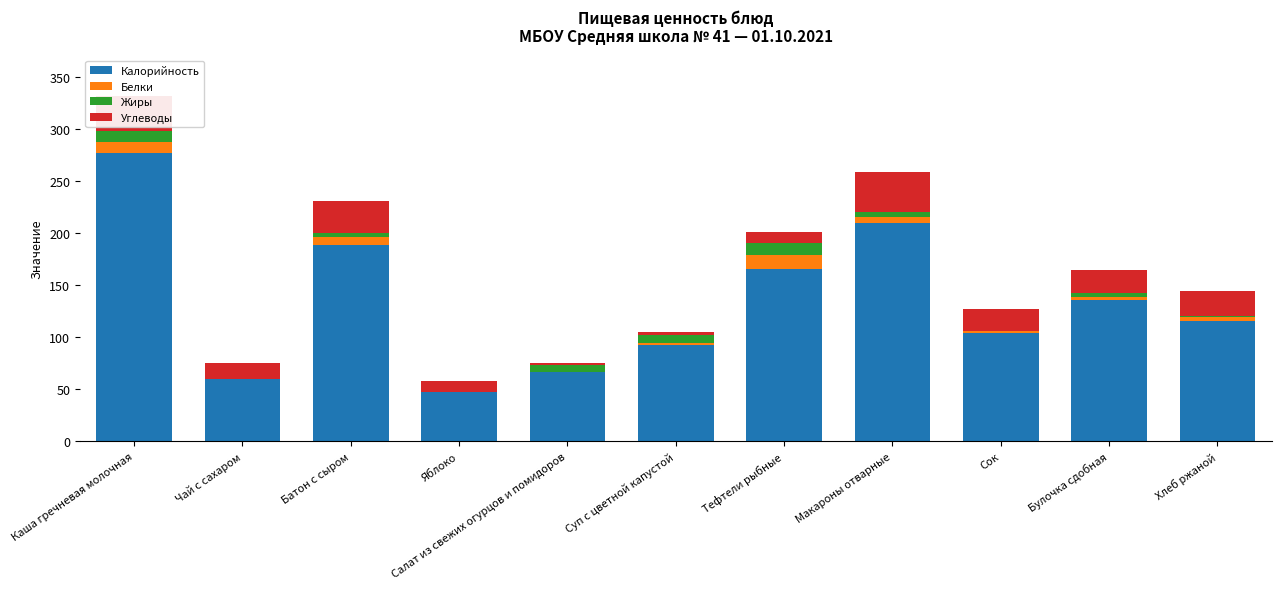

What are all the series names shown in the legend?

Калорийность, Белки, Жиры, Углеводы